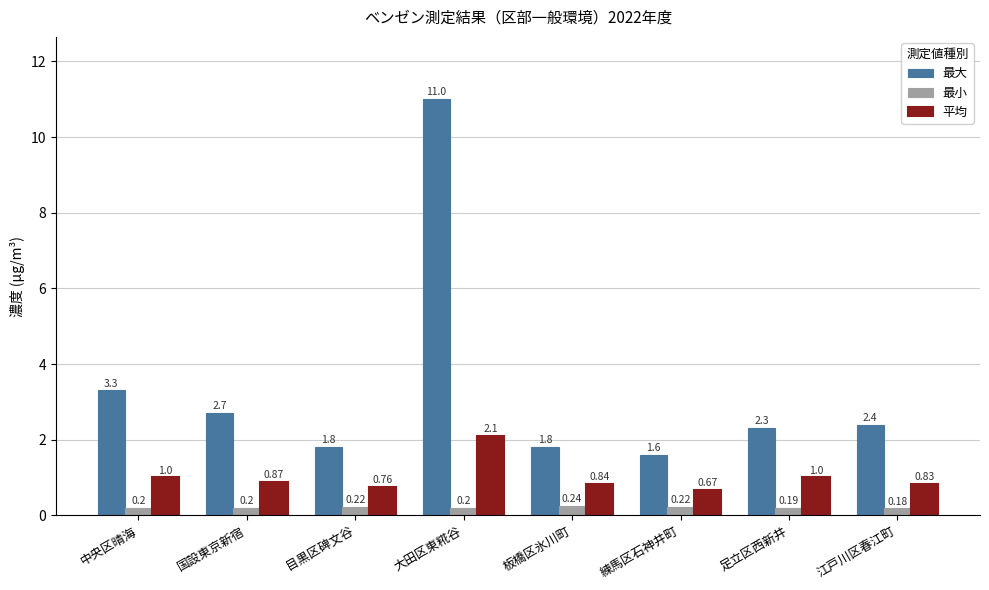

Where does the 最大 series first go above 2?

中央区晴海